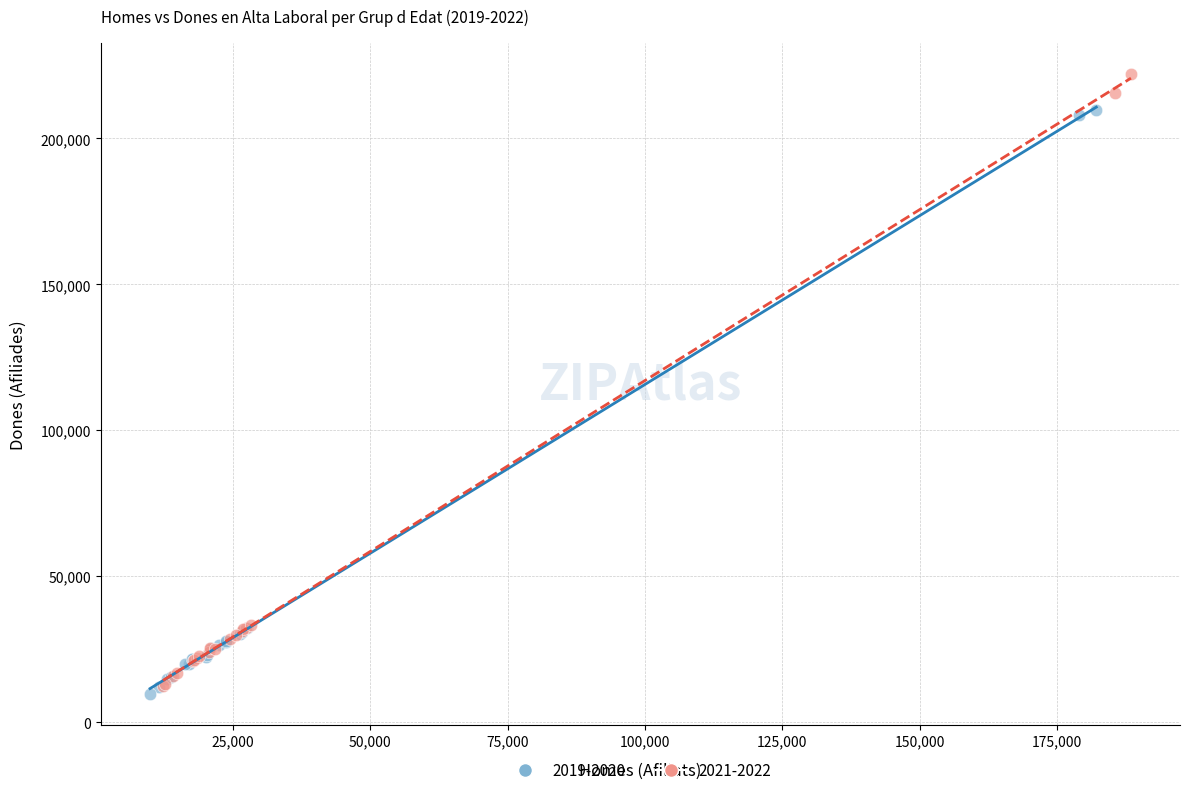

Which series has the largest Y range (max minus min)?

2021-2022